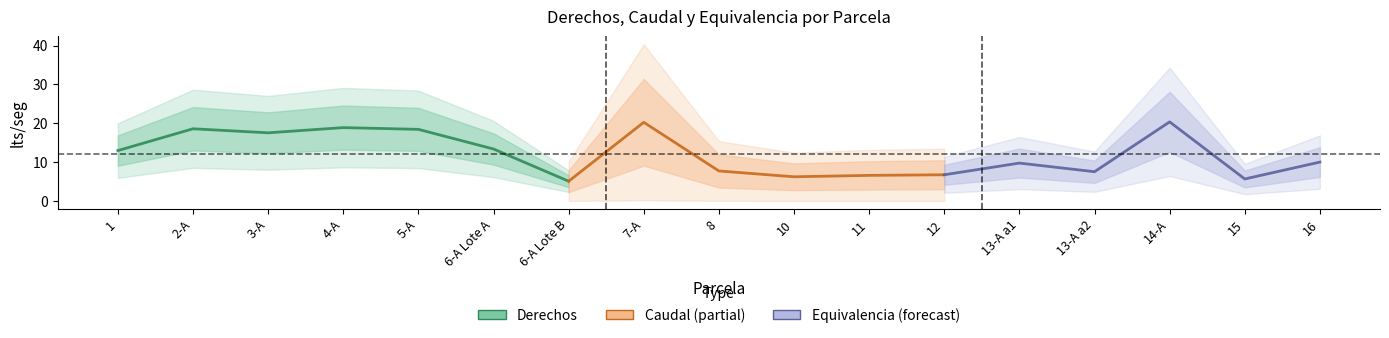

Does the chart display data point markers on the line(s)?

No